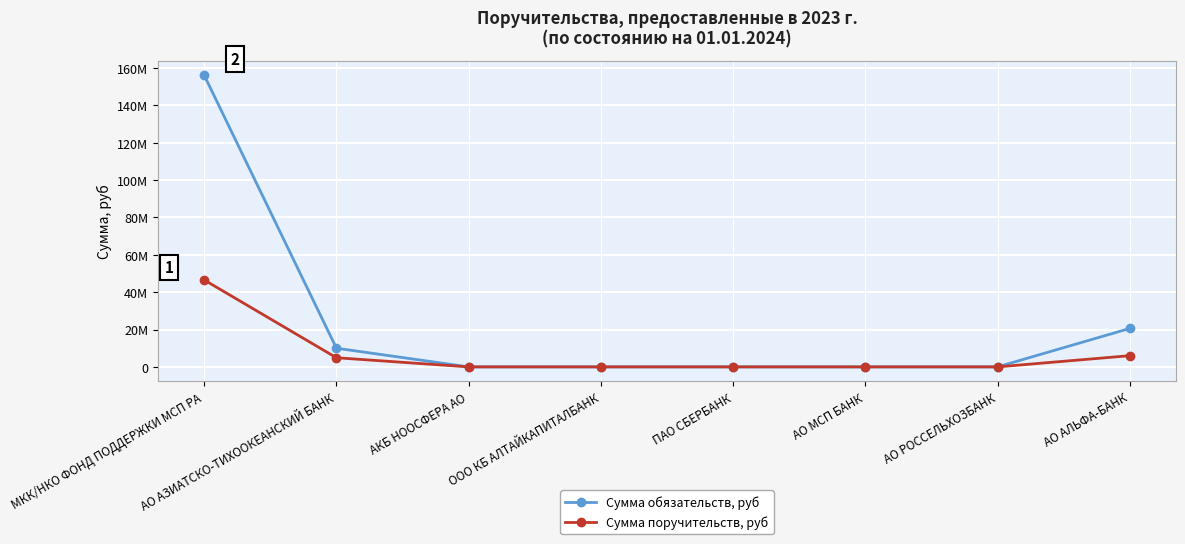

What is the sum of the Сумма обязательств, руб values at АО АЗИАТСКО-ТИХООКЕАНСКИЙ БАНК and ООО КБ АЛТАЙКАПИТАЛБАНК?

10000000